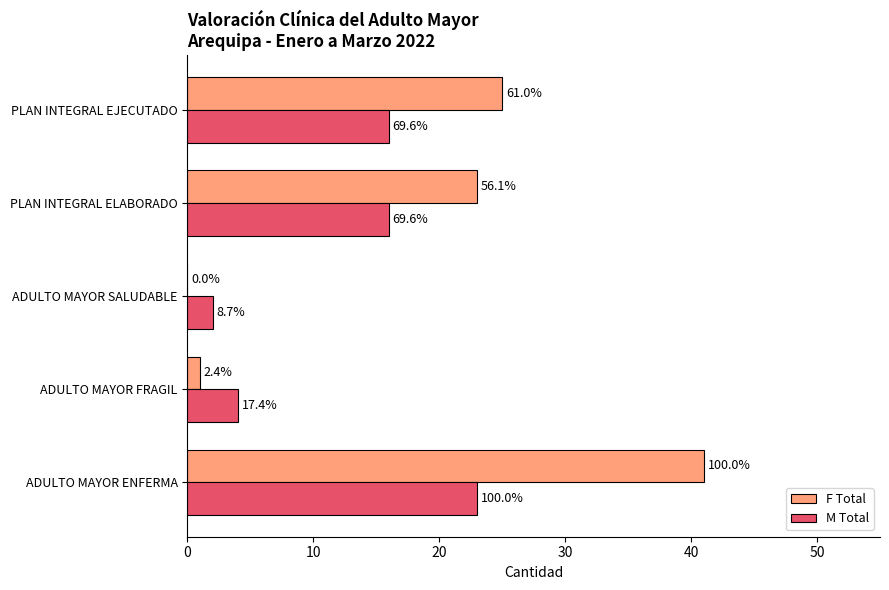

What are all the series names shown in the legend?

F Total, M Total